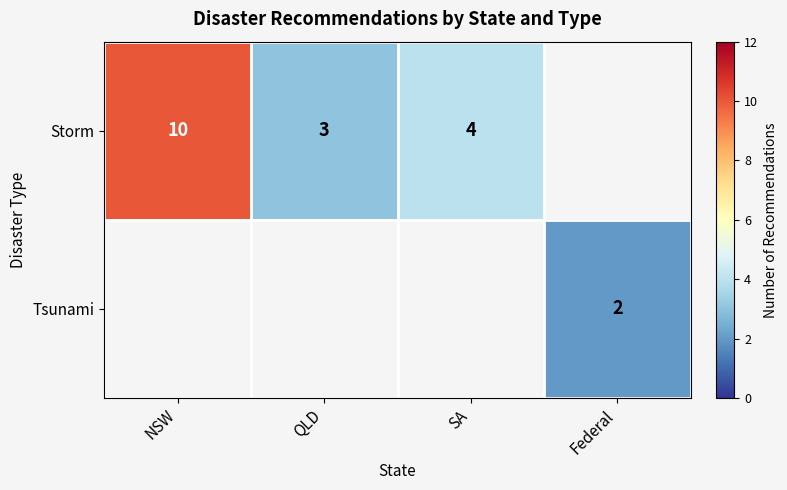

Is it true that Storm equals 3 at QLD?

True